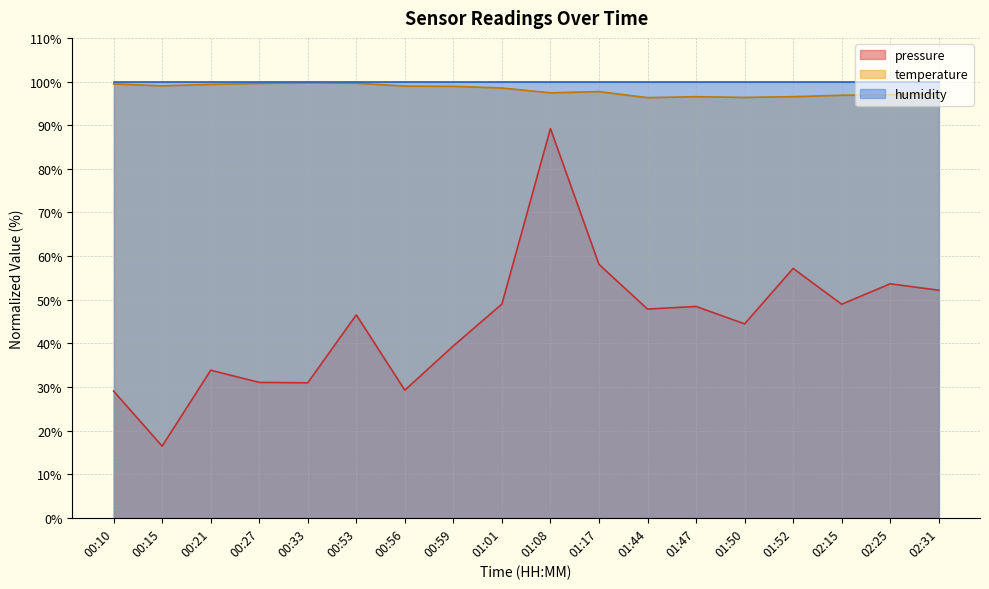

What is the value of the temperature point at the 4th from the left?

99.6